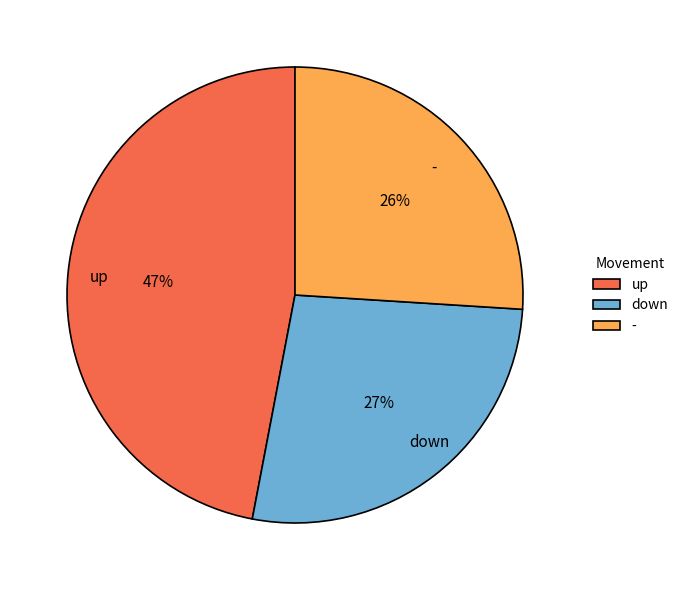

To the nearest percent, what is the difference between the largest and smallest slice percentages?

21%